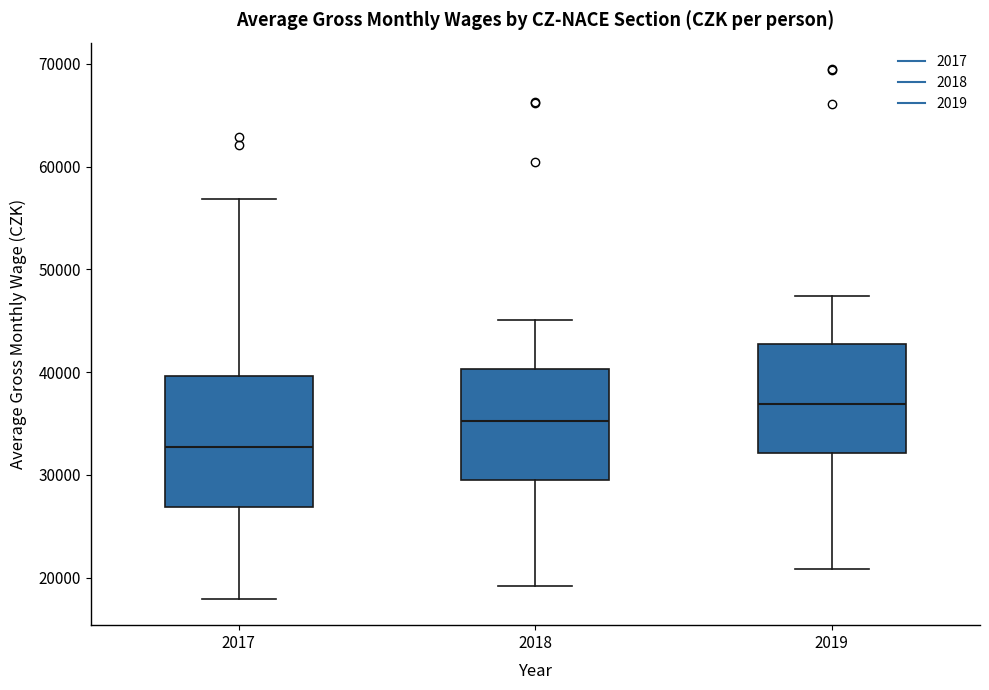

Comparing the boxes themselves (not the whiskers), which one is the tallest?

2017